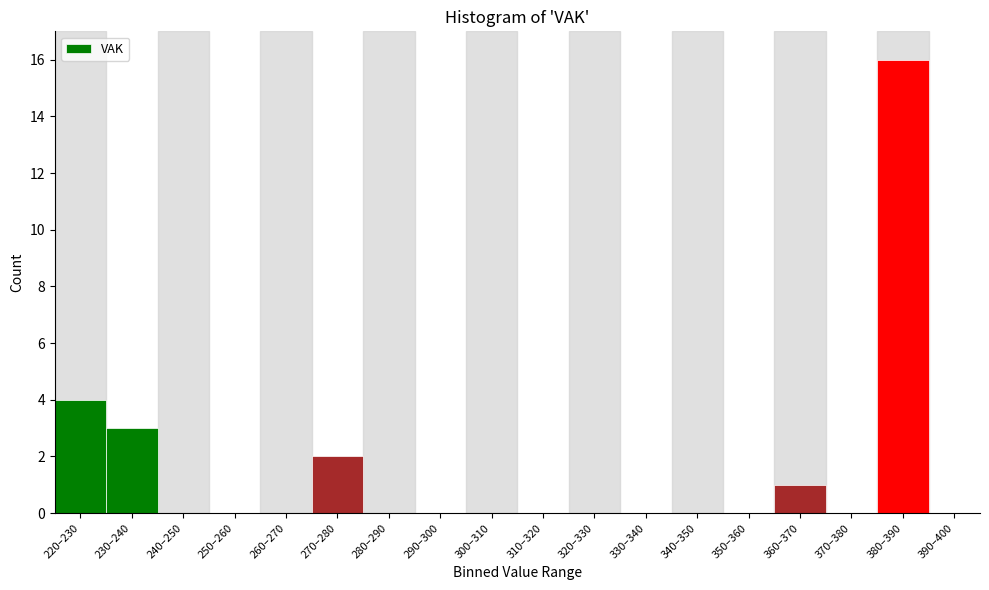

Reading left to right, extract all data points from this chart.

220–230=4	230–240=3	240–250=0	250–260=0	260–270=0	270–280=2	280–290=0	290–300=0	300–310=0	310–320=0	320–330=0	330–340=0	340–350=0	350–360=0	360–370=1	370–380=0	380–390=16	390–400=0